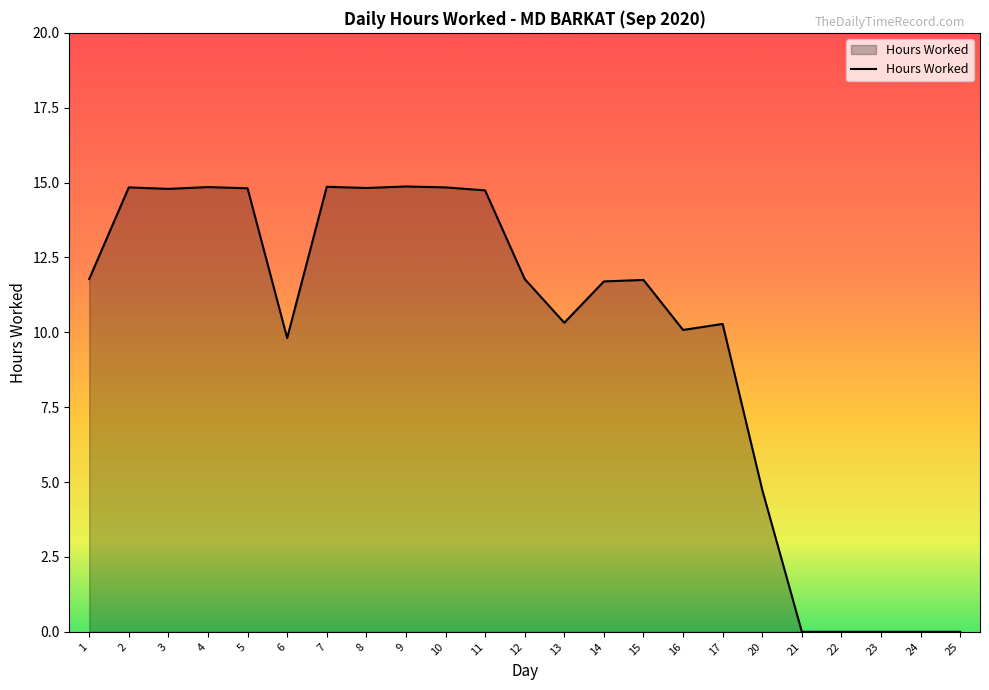

What is the maximum value shown in the chart?

14.9